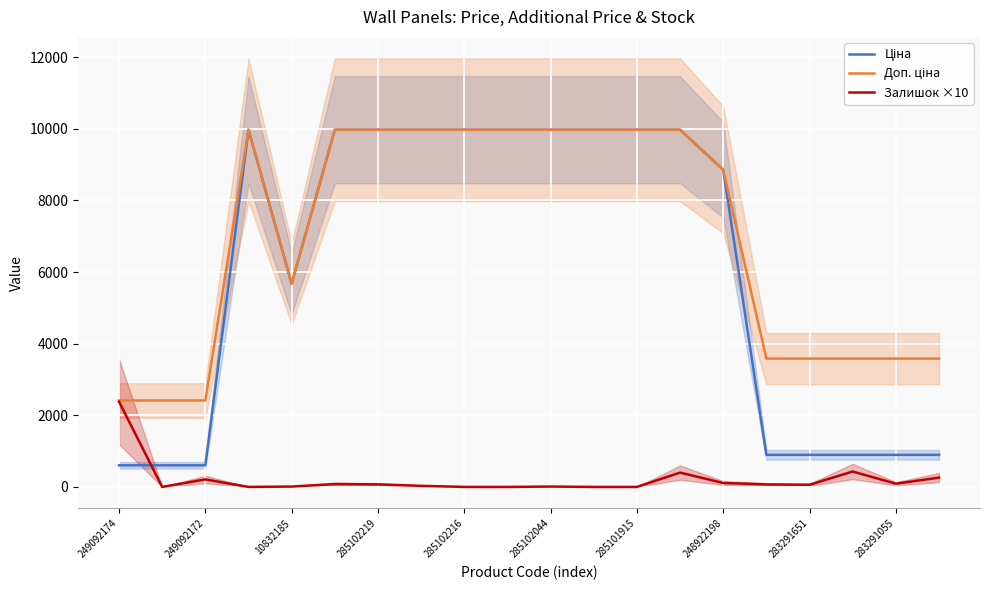

What is the highest value of the Залишок ×10 series?

2380.0